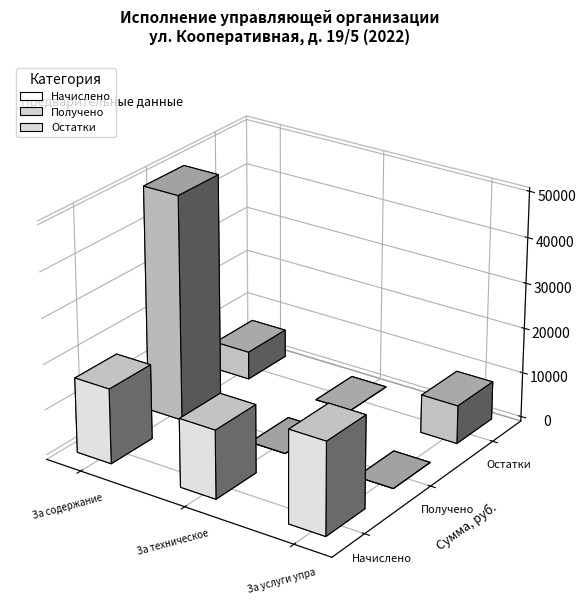

Reading left to right, extract all data points from this chart.

Начислено: 16571.8	15086.0	20343.2
Получено: 49755.2	0.0	0.0
Остатки: 6201.7	0.0	8447.6